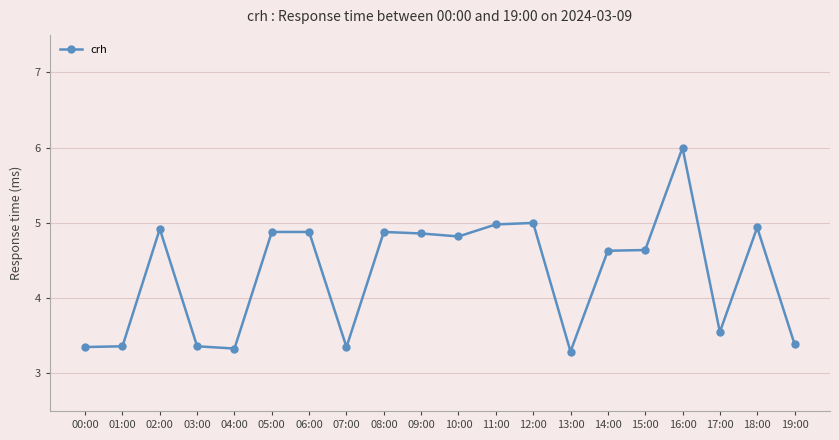

What is the label of the 5th point from the right?

15:00